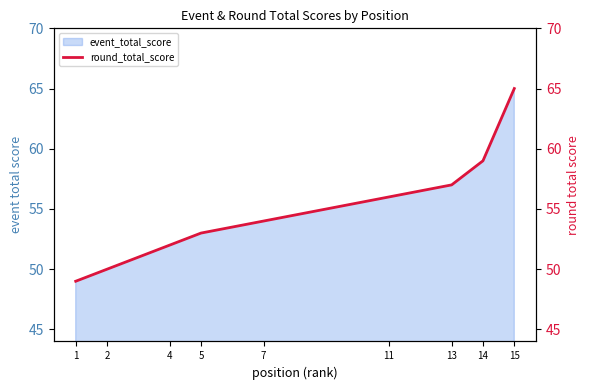

True or false: the data has more than 0 interior local peaks.

False